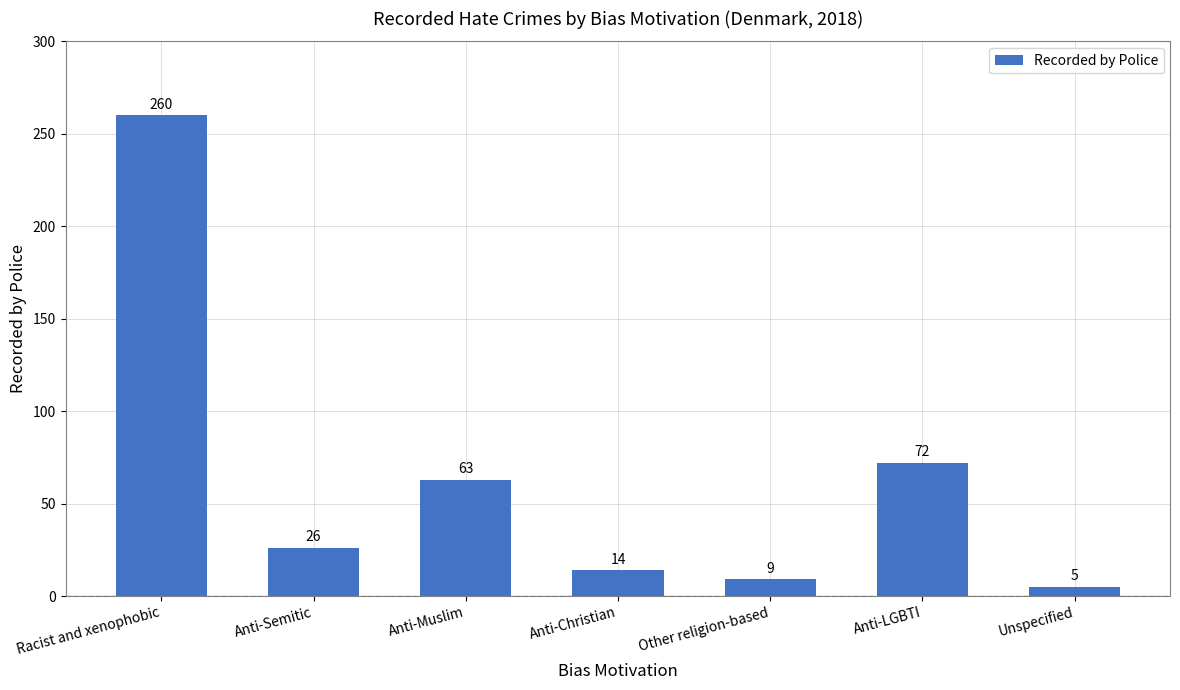

What is the maximum value shown in the chart?

260